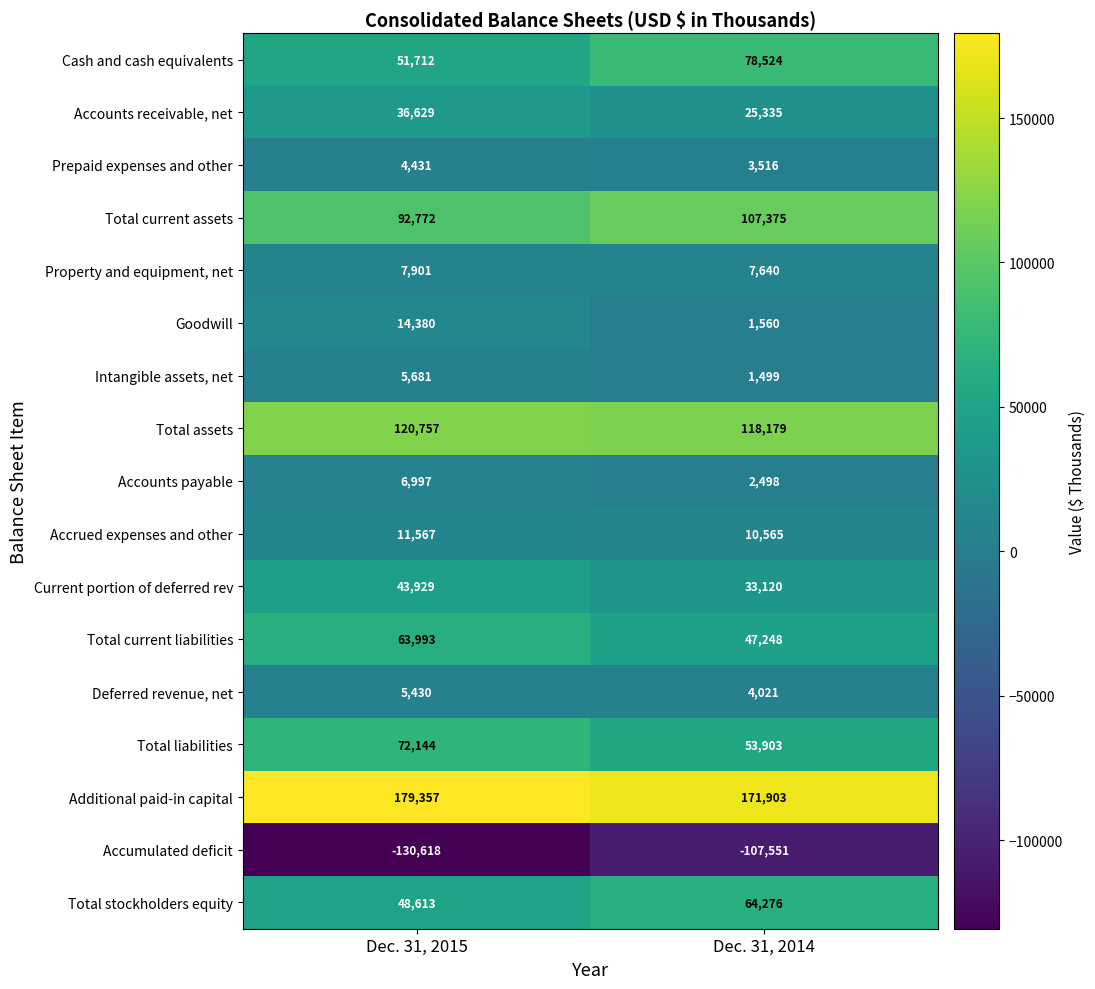

List the series in order of their peak value, highest first.

Additional paid-in capital, Total assets, Total current assets, Cash and cash equivalents, Total liabilities, Total stockholders equity, Total current liabilities, Current portion of deferred rev, Accounts receivable, net, Goodwill, Accrued expenses and other, Property and equipment, net, Accounts payable, Intangible assets, net, Deferred revenue, net, Prepaid expenses and other, Accumulated deficit